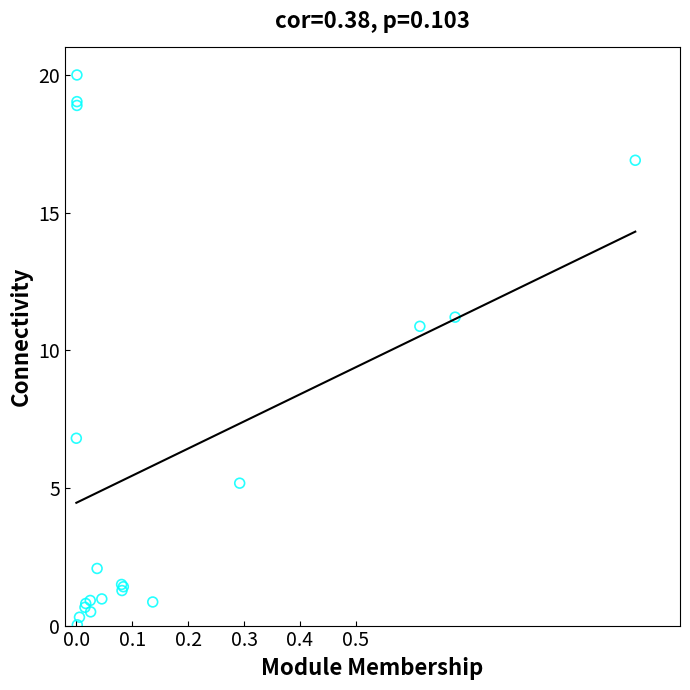

What Y value in the scatter plot is closest to 10?

10.9